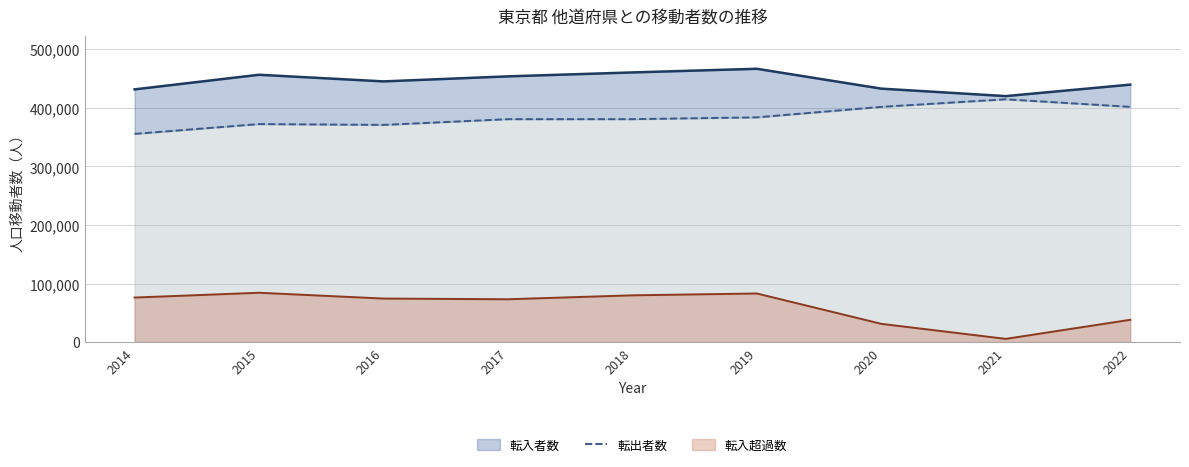

How many categories are shown in the chart?

9